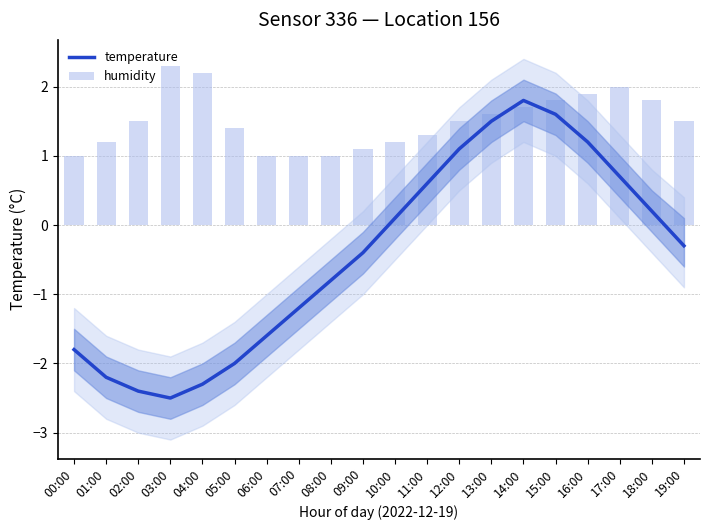

List the series in order of their peak value, highest first.

humidity, temperature